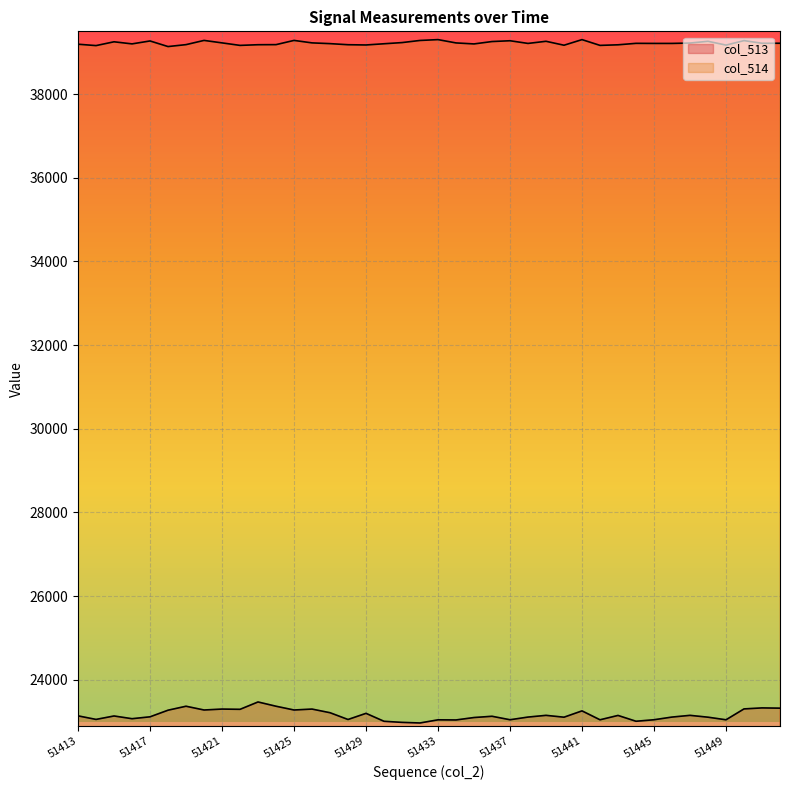

How many values in the col_513 series exceed 23135?

19